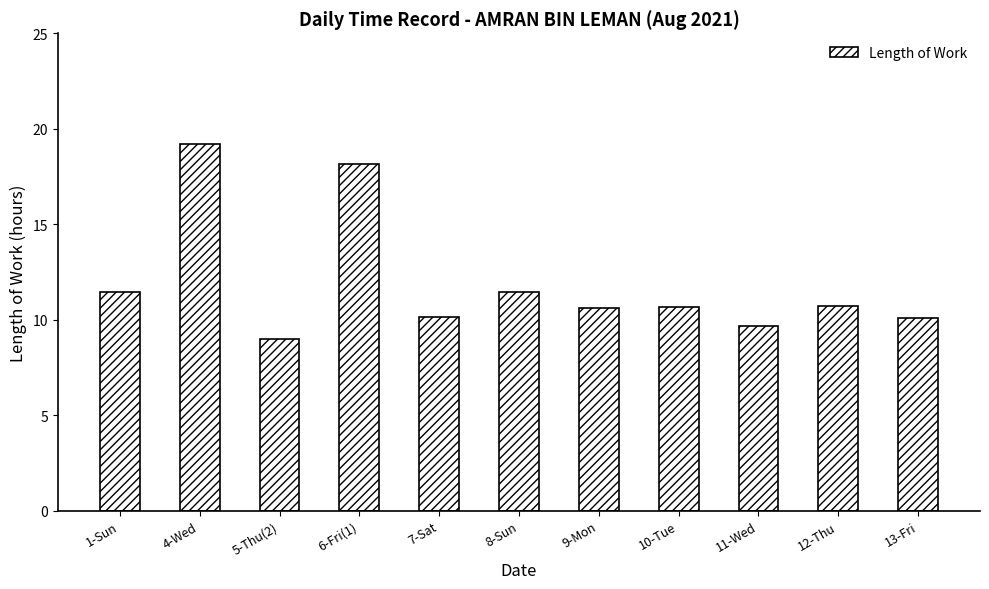

True or false: the data shows 9.7 at 11-Wed.

True